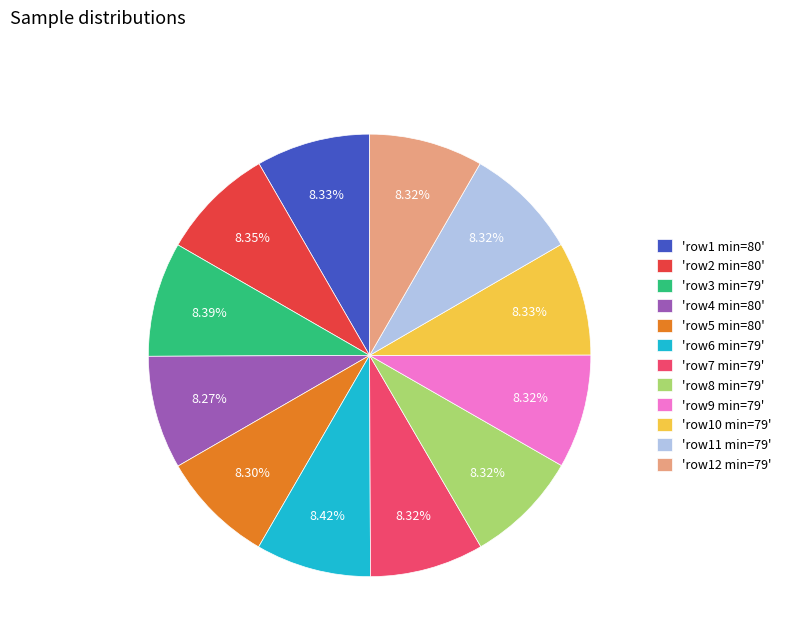

Do 'row1 min=80' and 'row3 min=79' together represent more than half of the pie?

No